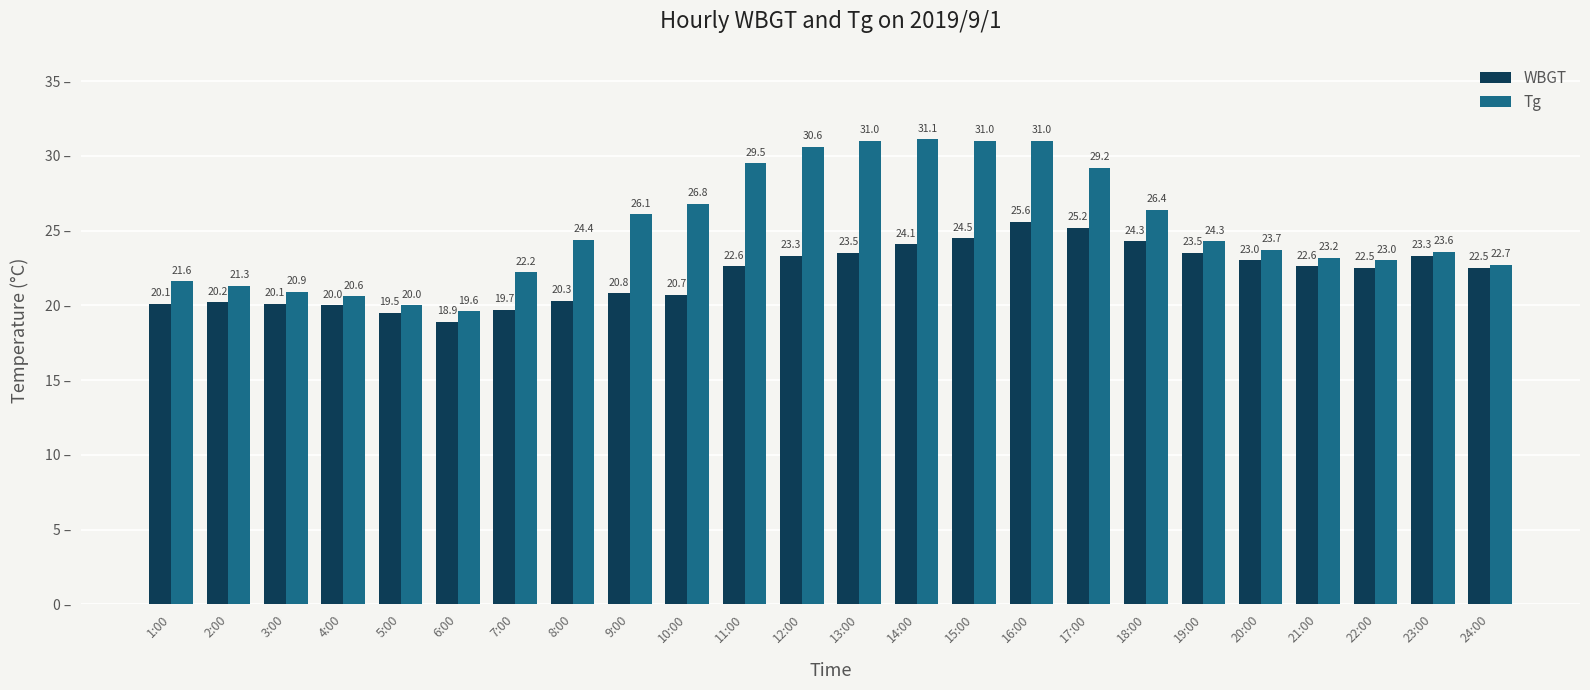

Reading left to right, extract all data points from this chart.

WBGT: 20.1	20.2	20.1	20.0	19.5	18.9	19.7	20.3	20.8	20.7	22.6	23.3	23.5	24.1	24.5	25.6	25.2	24.3	23.5	23.0	22.6	22.5	23.3	22.5
Tg: 21.6	21.3	20.9	20.6	20.0	19.6	22.2	24.4	26.1	26.8	29.5	30.6	31.0	31.1	31.0	31.0	29.2	26.4	24.3	23.7	23.2	23.0	23.6	22.7